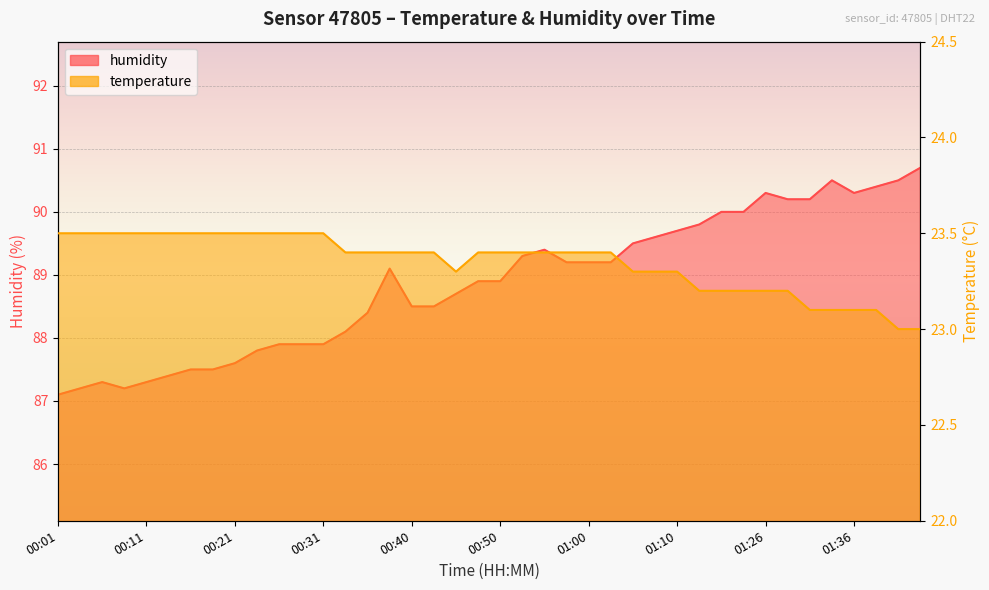

What is the sum of the humidity values at 00:16 and 00:48?

176.4